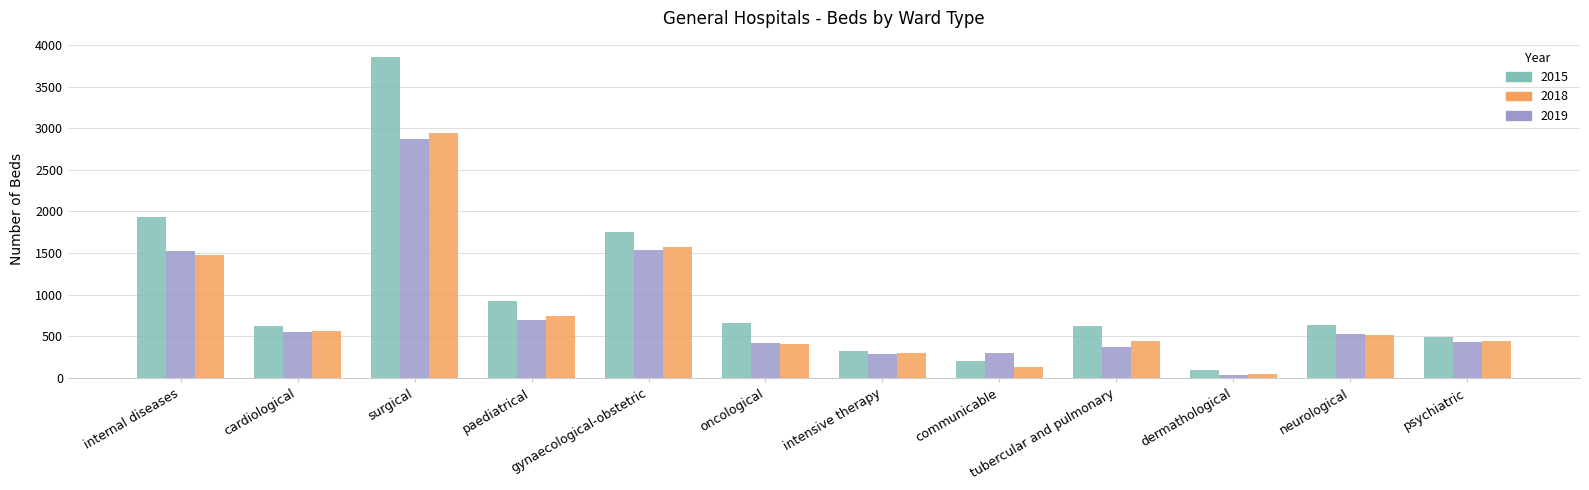

What is the difference between the highest and lowest values at cardiological?

64